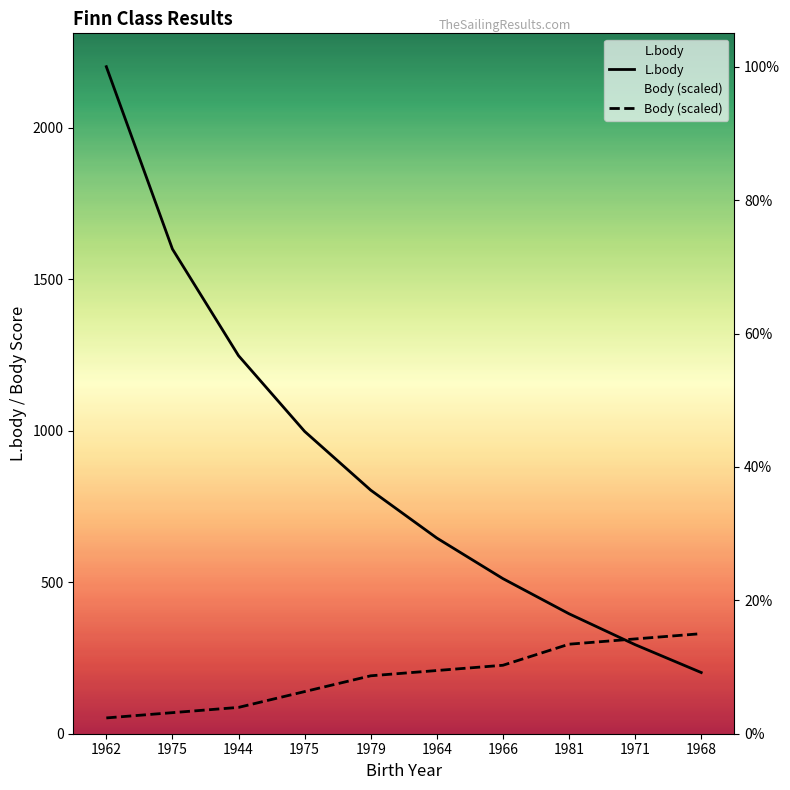

How many times do Body (scaled) and L.body cross each other?

1